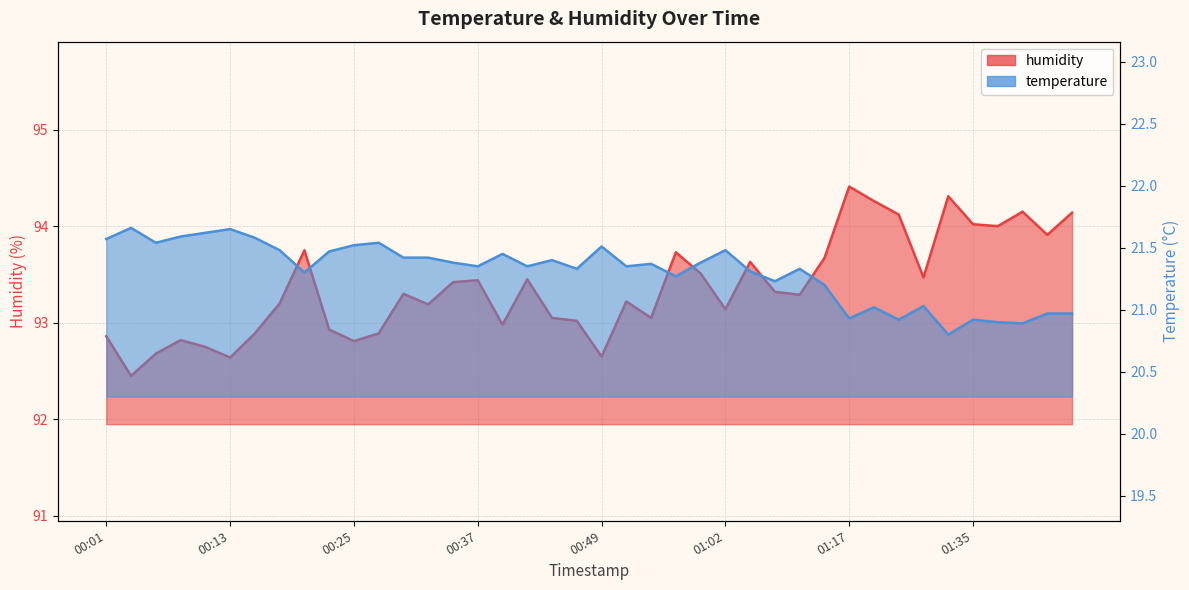

Which series has the largest range (max minus min)?

humidity